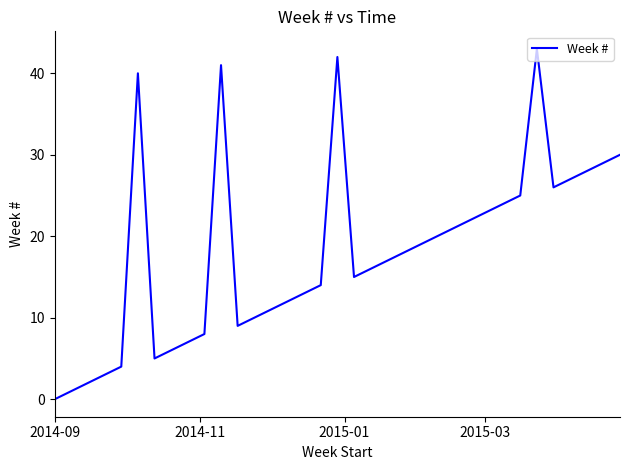

True or false: the data has more than 0 interior local peaks.

True